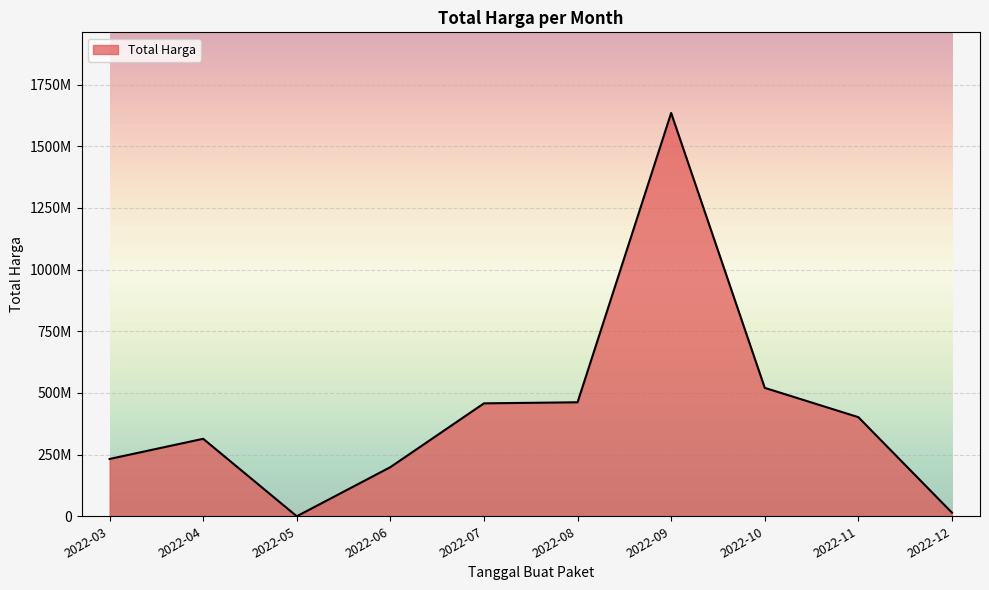

Reading left to right, what are all the values shown in this chart?

232338245	314121780	0	199200000	457750000	462093000	1634659000	520543150	401740000	14750000